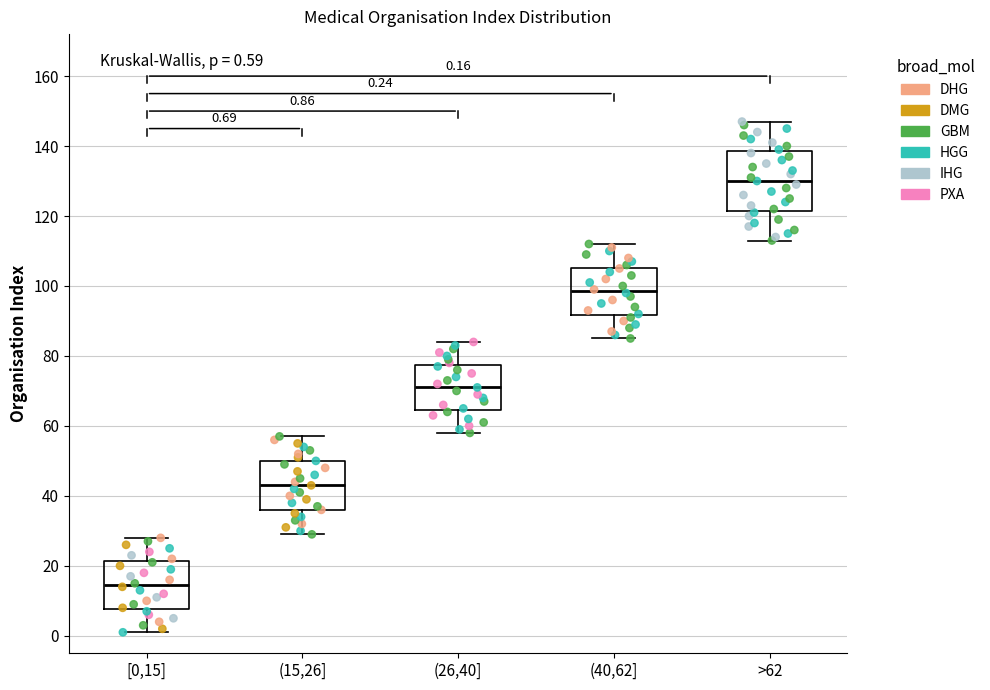

Which box's median line is the highest?

>62